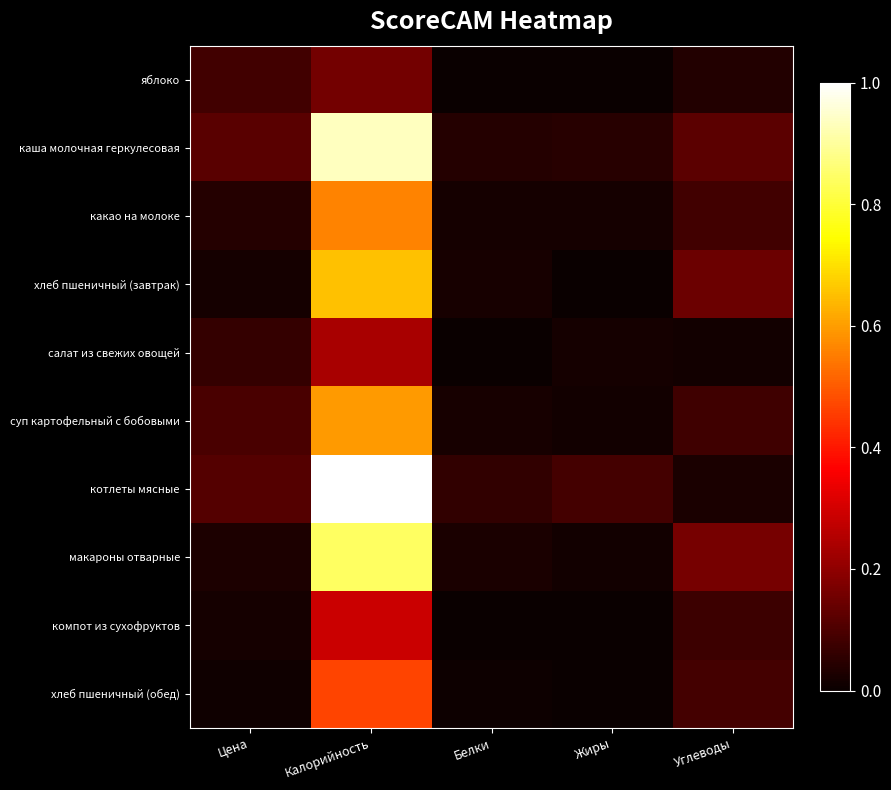

Between Цена and Углеводы, which series saw the biggest shift?

макароны отварные